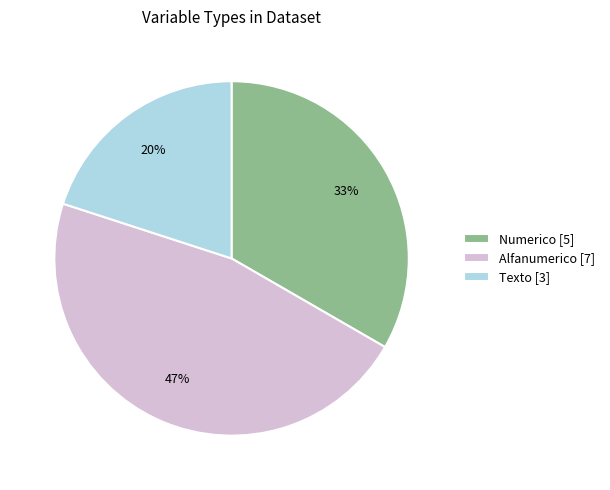

To the nearest percent, what is the difference between the largest and smallest slice percentages?

27%